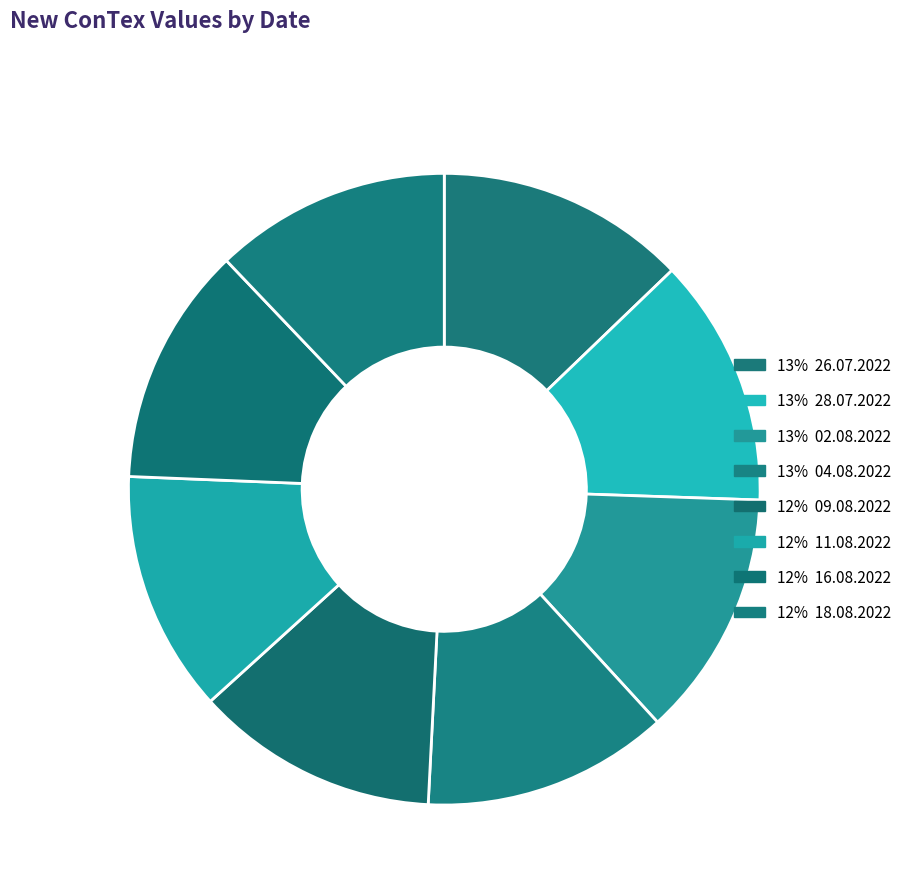

Does any single category account for the majority?

No